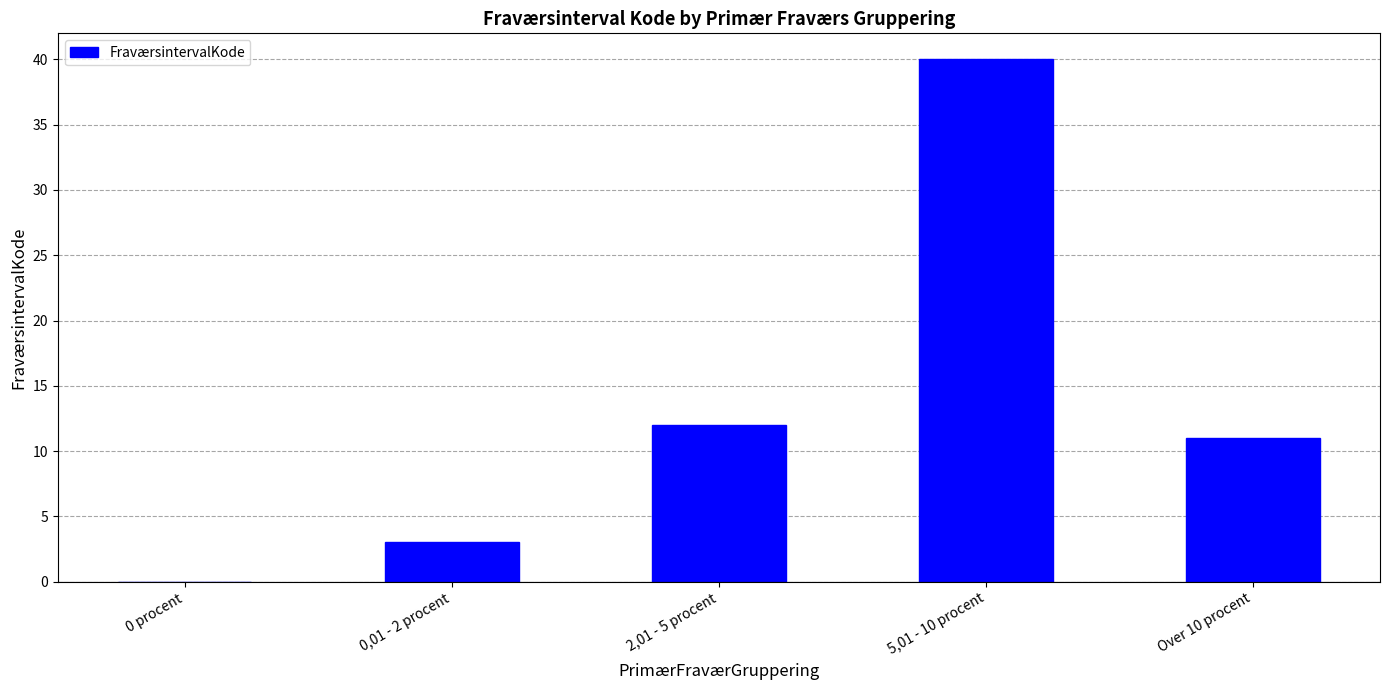

What is the maximum value shown in the chart?

40